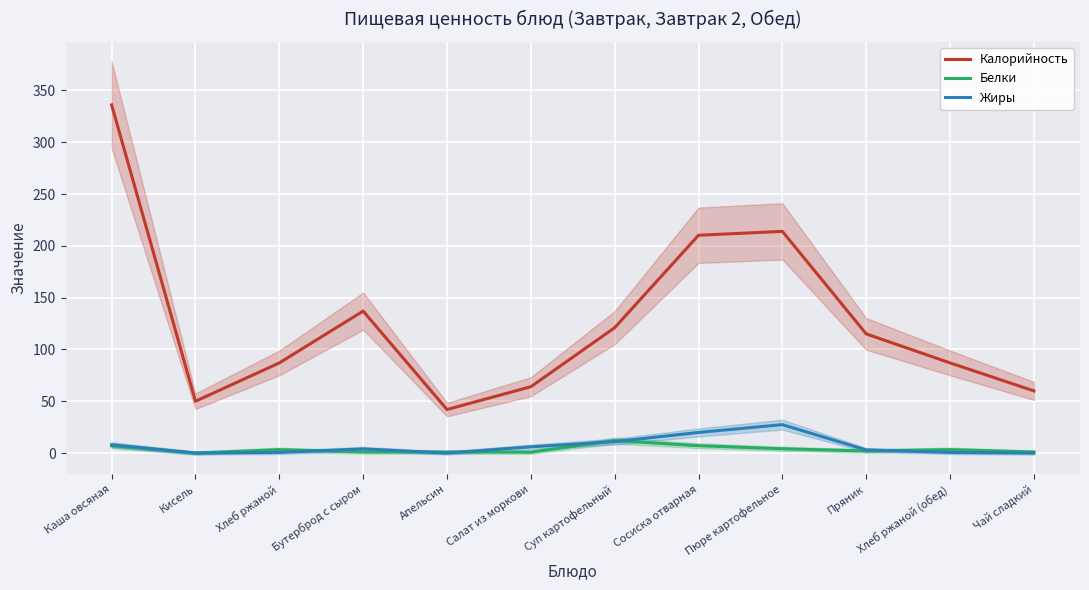

True or false: Калорийность and Белки intersect in this chart.

False